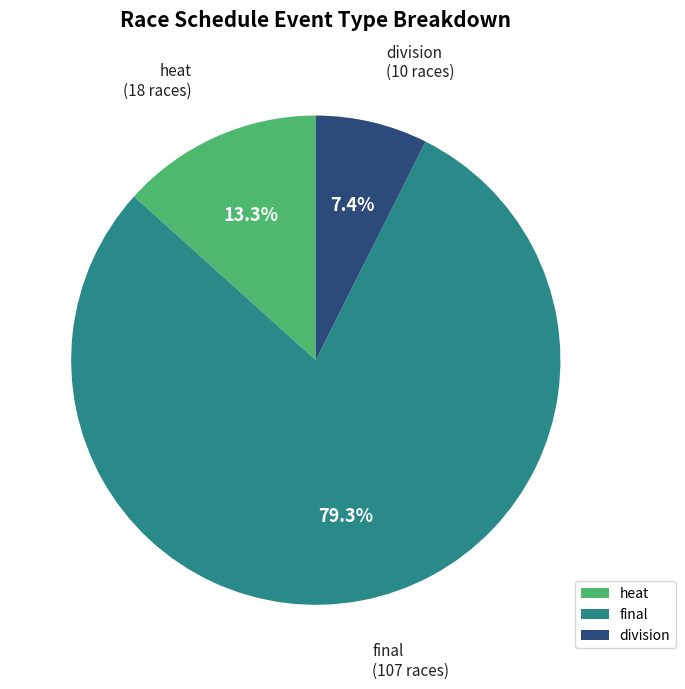

Which slice is the smallest?

division